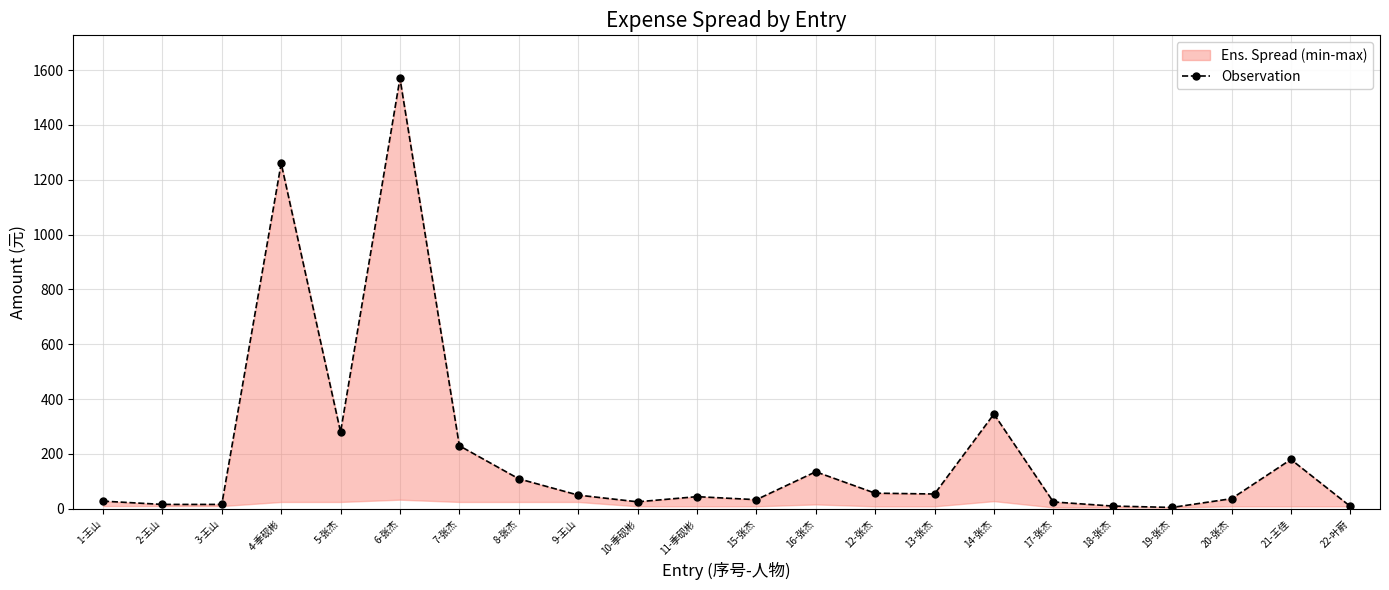

What is the label of the 18th point from the left?

18-张杰